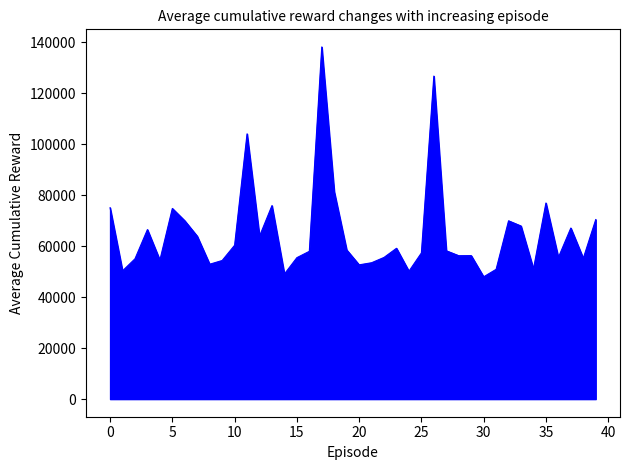

What is the difference between the maximum and minimum values?

90222.5